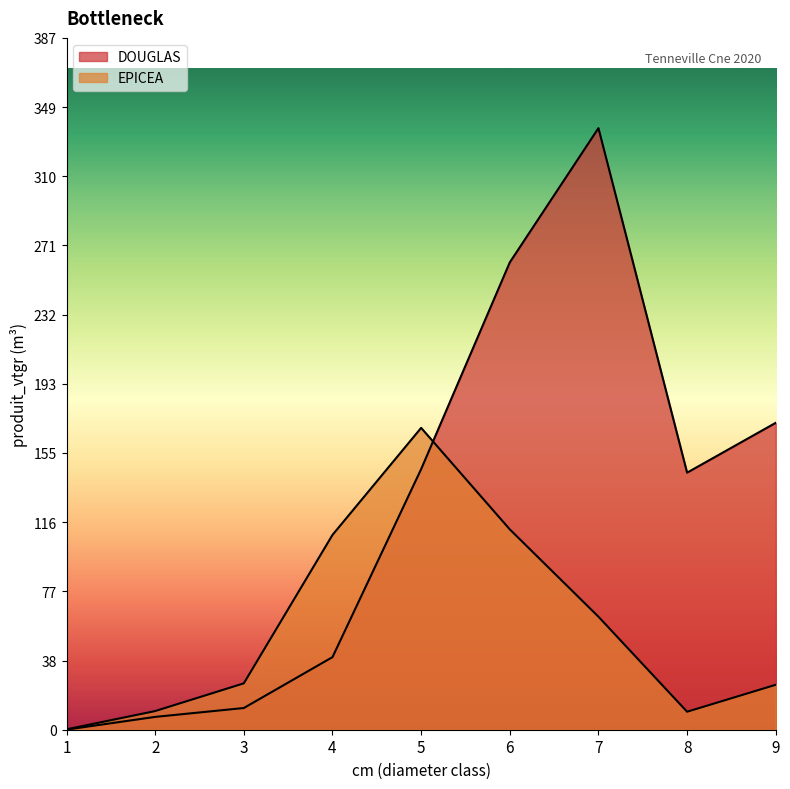

Rank the series by their maximum value, from highest to lowest.

DOUGLAS, EPICEA